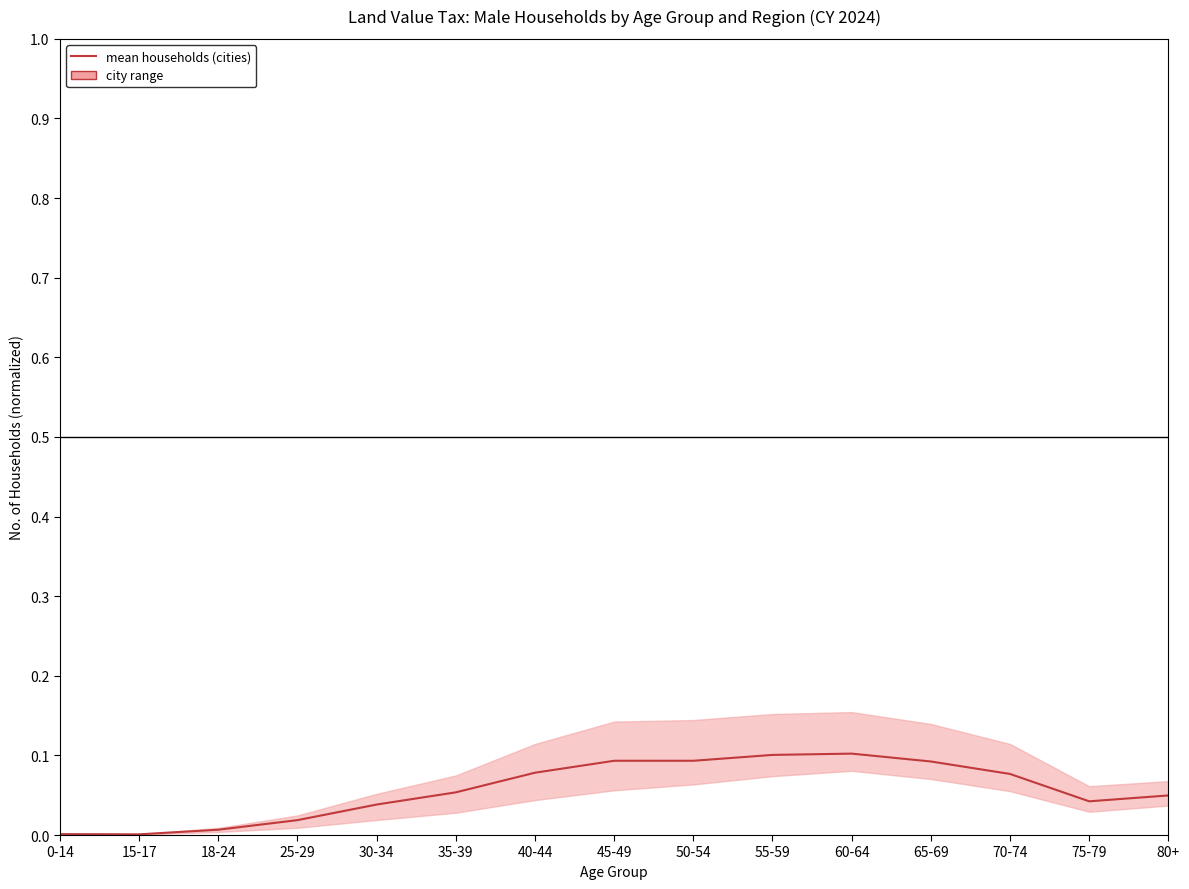

How many lines are shown in the chart?

1